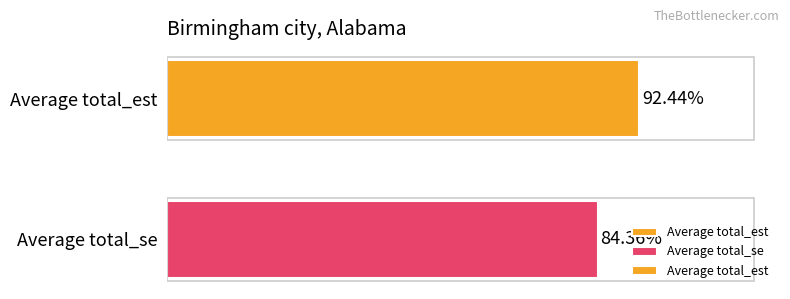

What is the label of the 1st bar from the top?

Average total_est